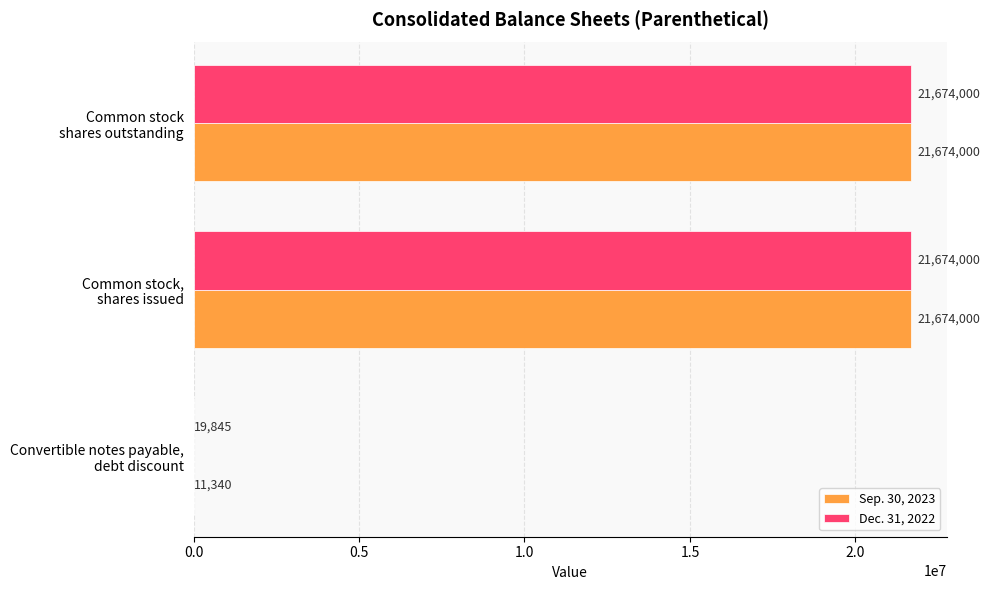

Which series has the largest total across all categories?

Dec. 31, 2022